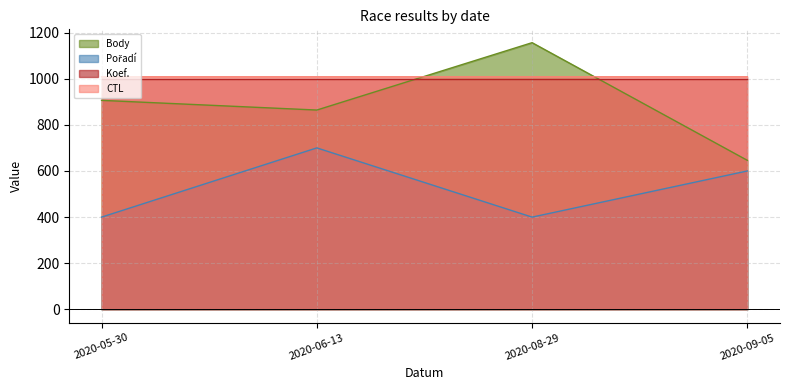

What is the value of the Pořadí point at the 3rd from the left?

400.0